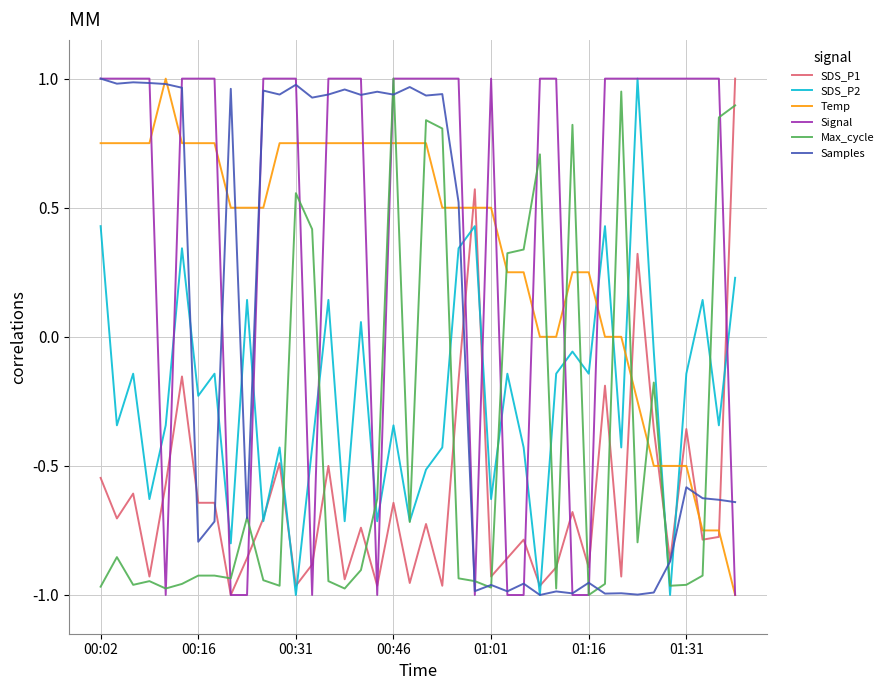

What is the sum of all SDS_P2 values?

-9.5